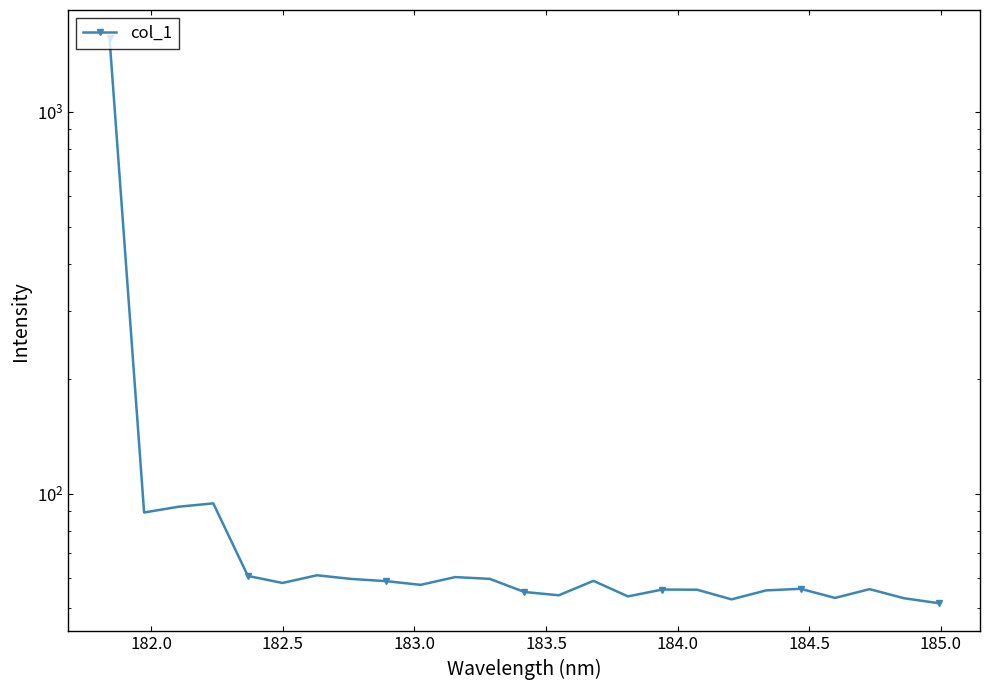

What is the maximum value shown in the chart?

1556.5